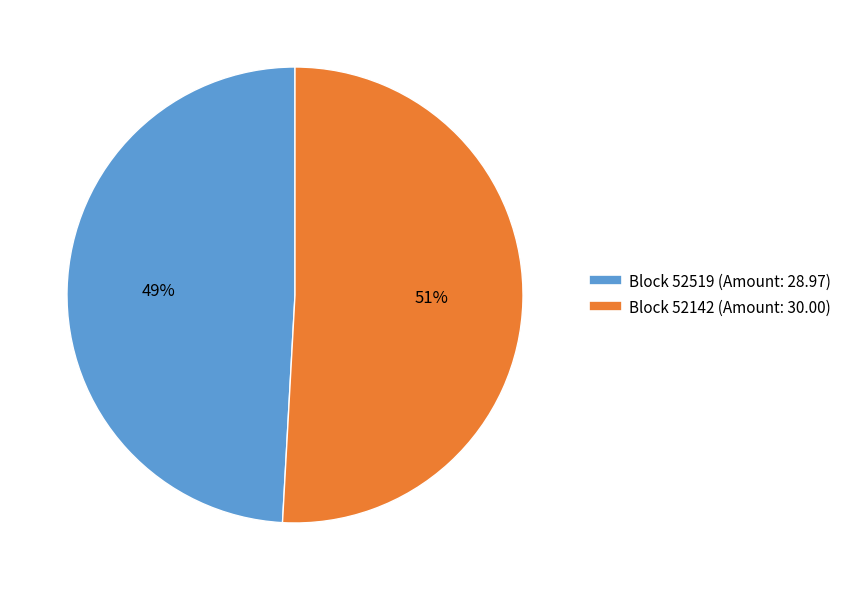

How many segments does this pie chart have?

2